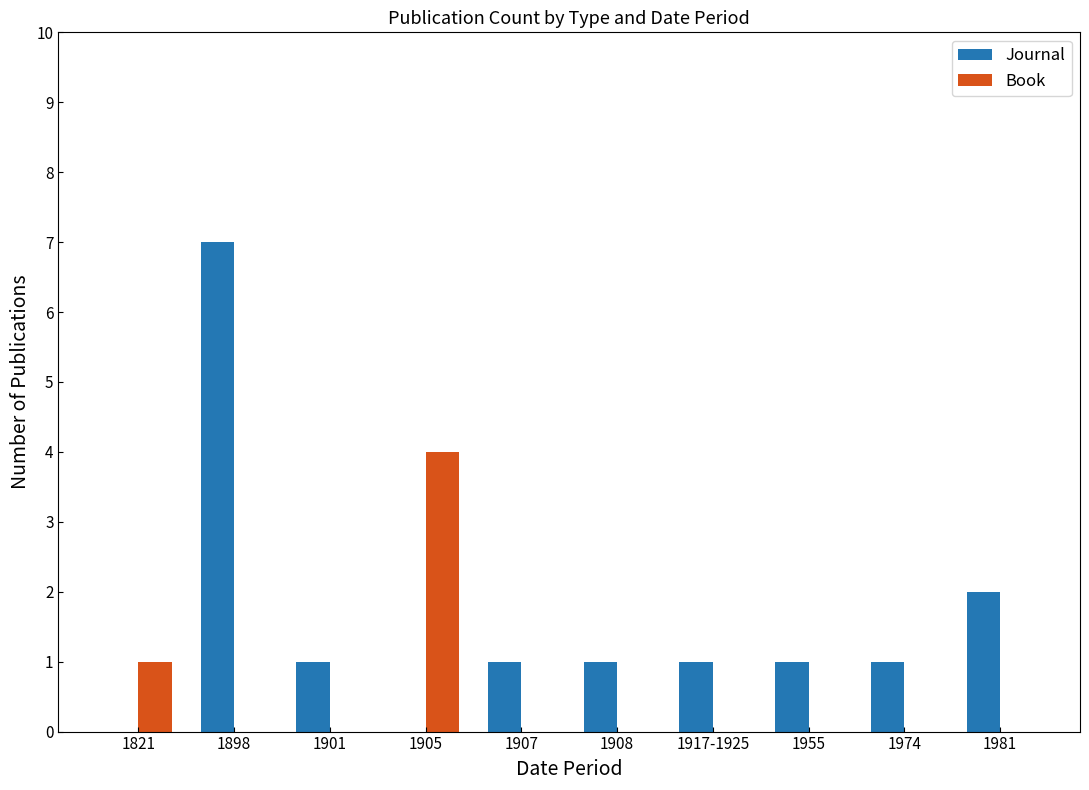

The value of Journal at 1981 is 3. True or false?

False